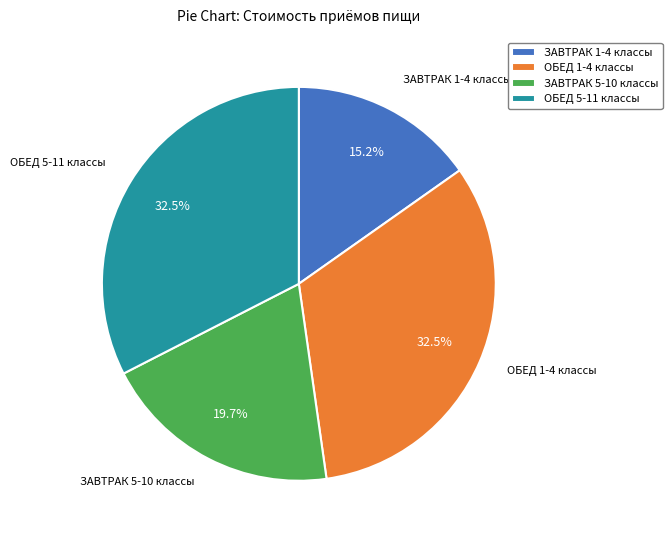

Which category has the smallest portion of the pie?

ЗАВТРАК 1-4 классы